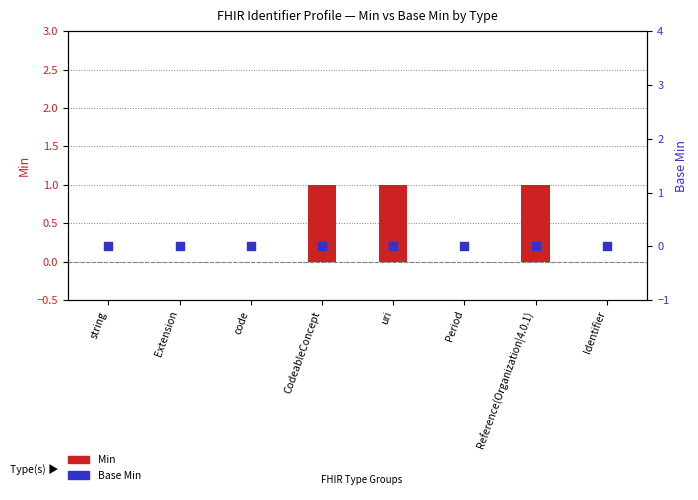

Which series contains the highest Y value?

Min